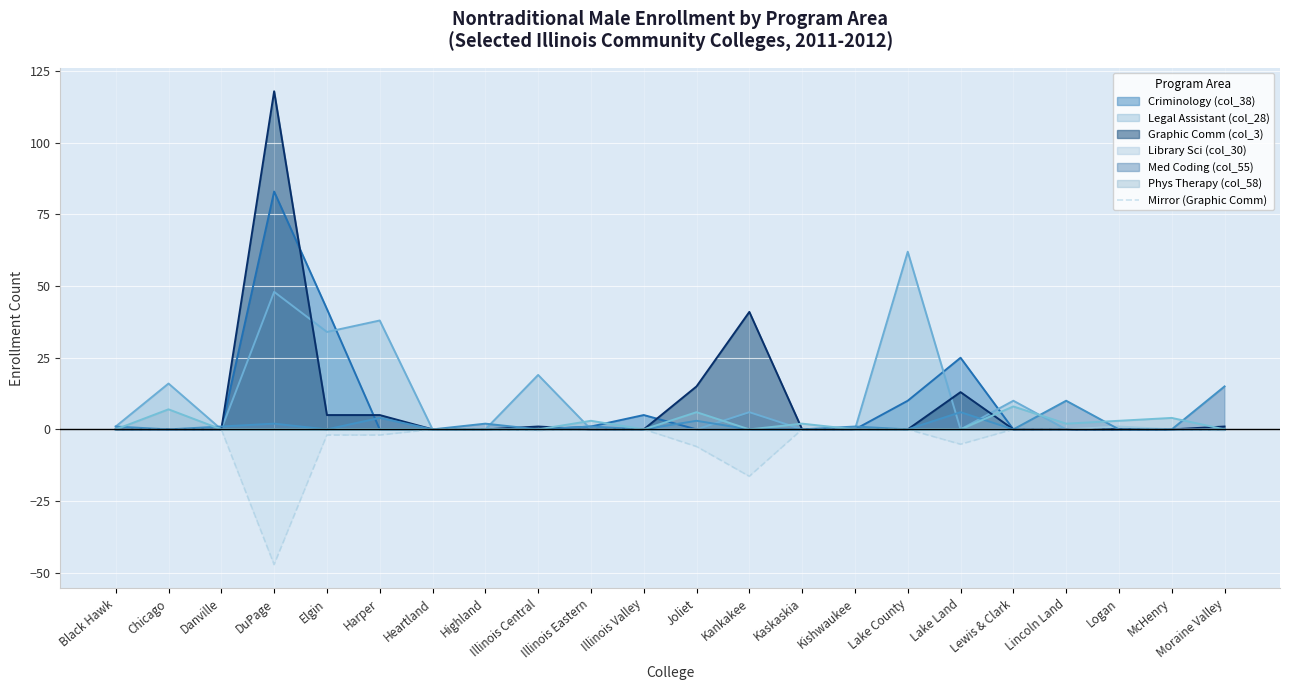

What value does the Legal Assistant (col_28) series have at Lewis & Clark?

10.0